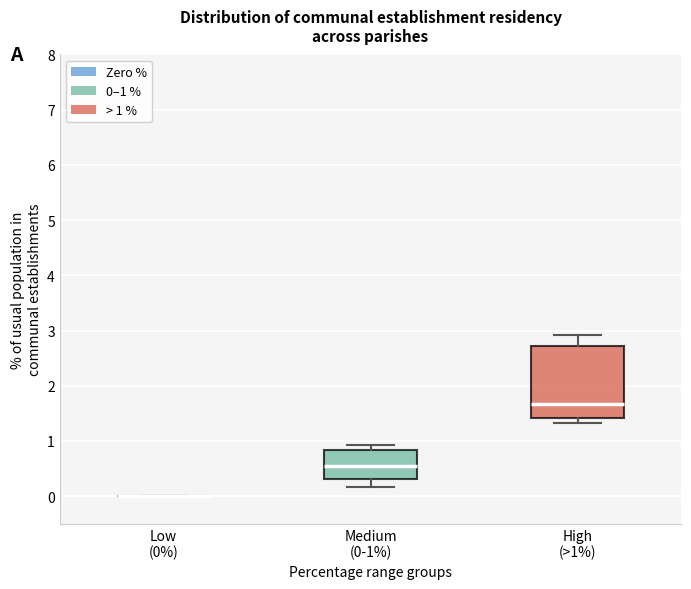

Comparing the boxes themselves (not the whiskers), which one is the tallest?

High (>1%)